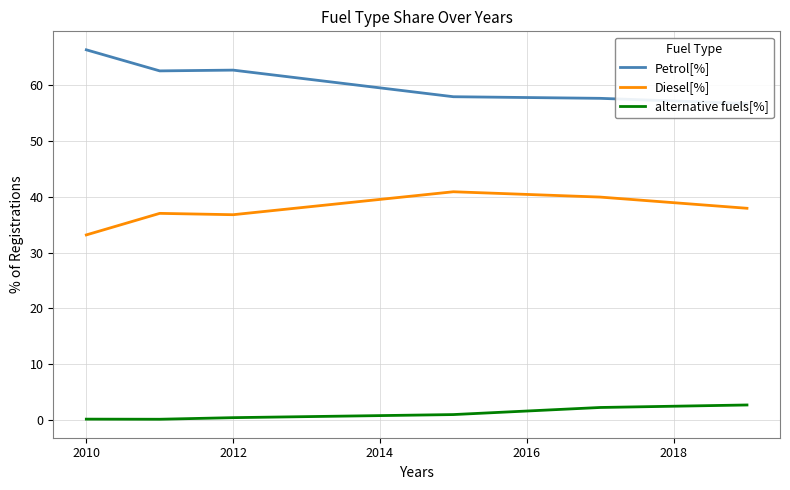

What is the minimum value shown in the chart?

0.1